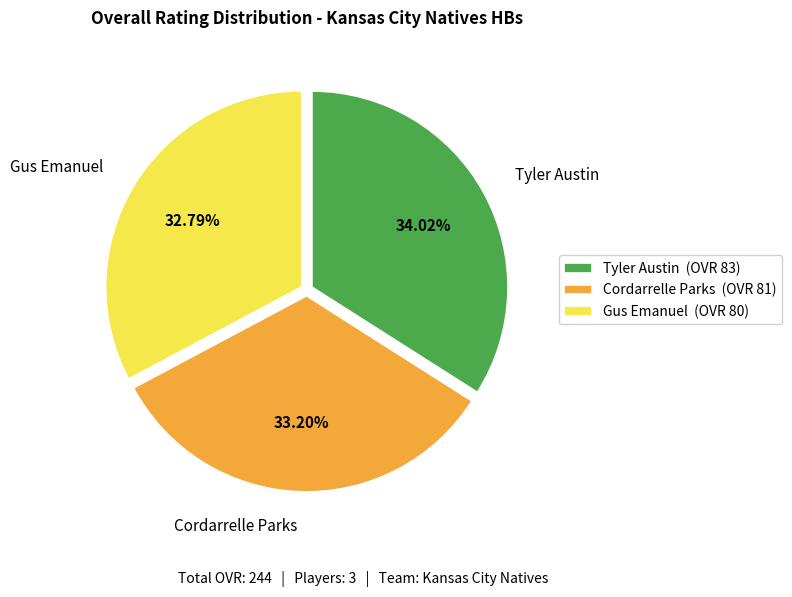

Do Tyler Austin and Gus Emanuel together represent more than half of the pie?

Yes